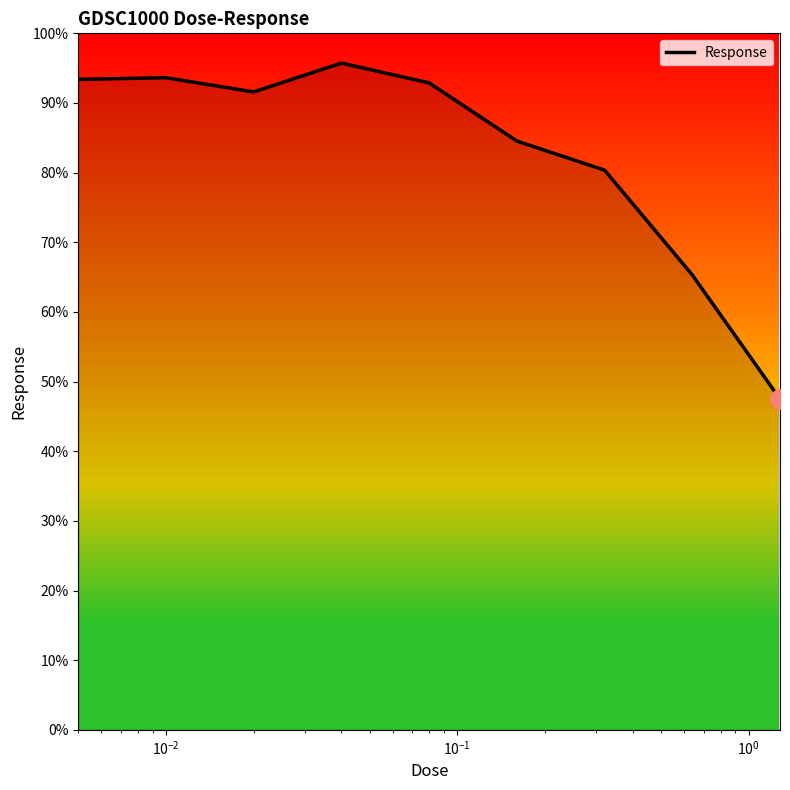

What is the smallest value displayed?

47.5